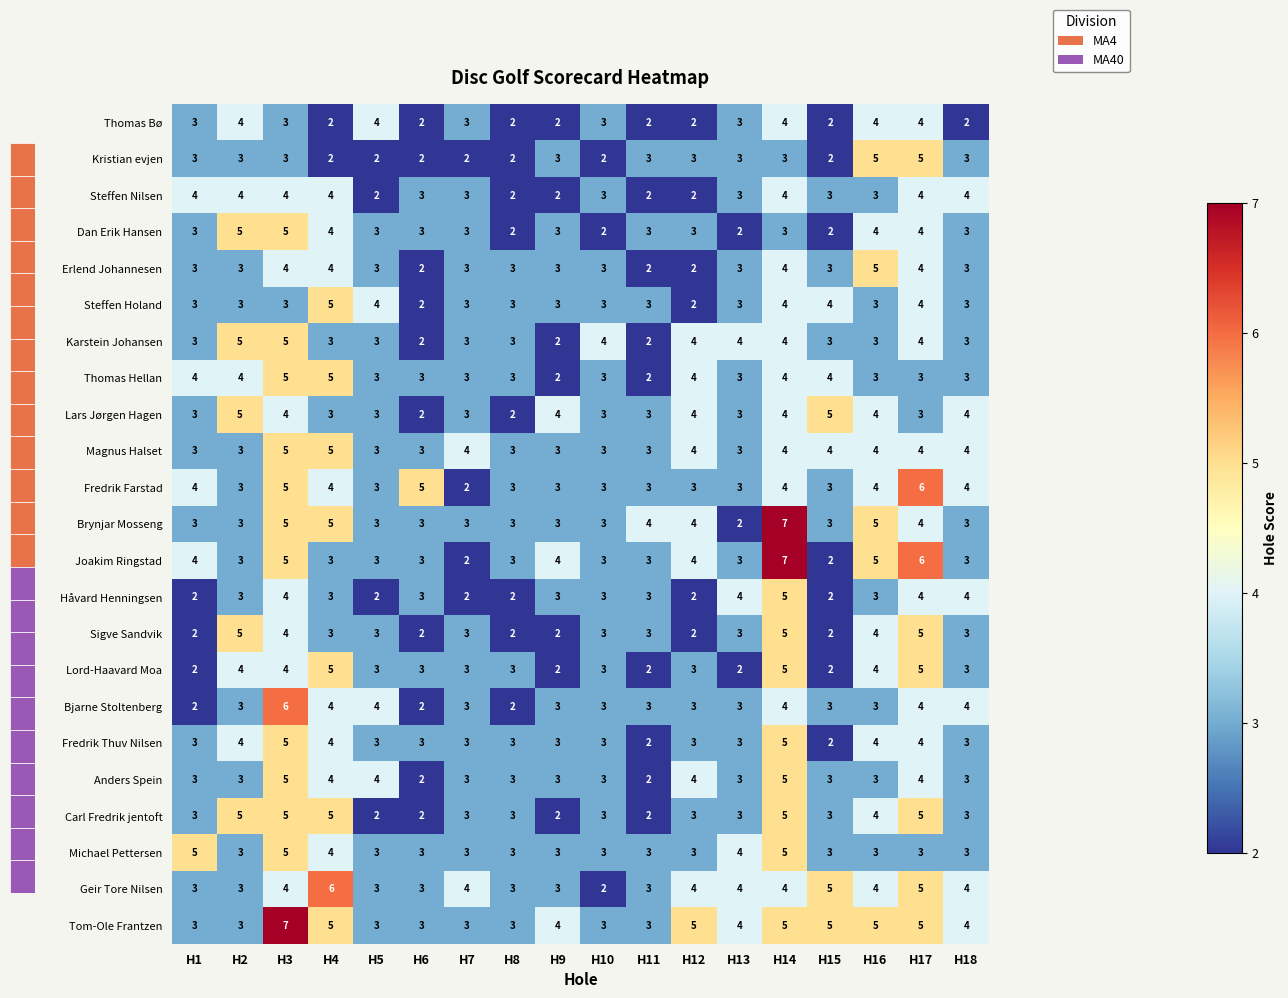

What is the sum of the Lars Jørgen Hagen values at H11 and H2?

8